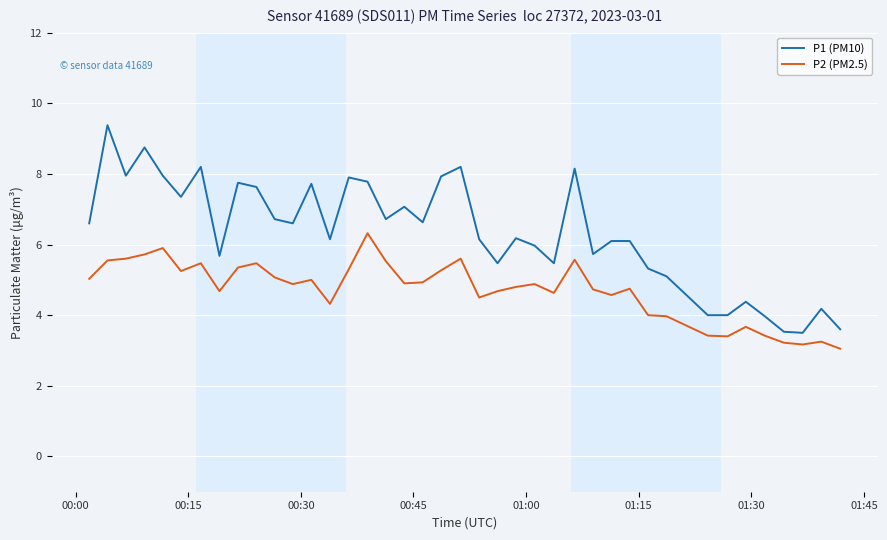

Which series has the largest total across all categories?

P1 (PM10)